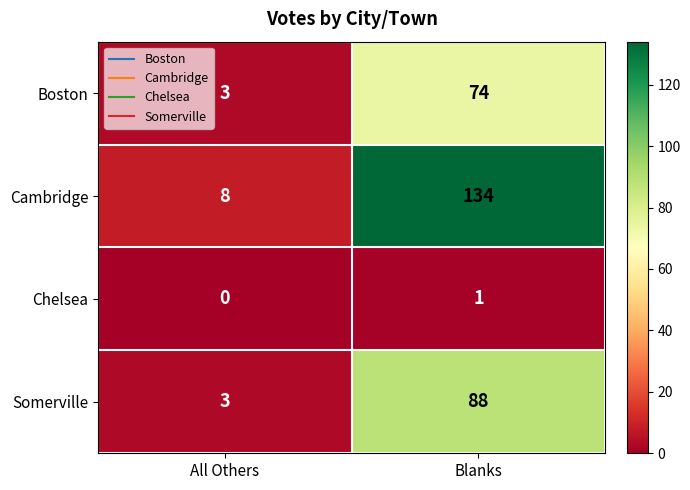

What is the difference between the highest and lowest values at All Others?

8